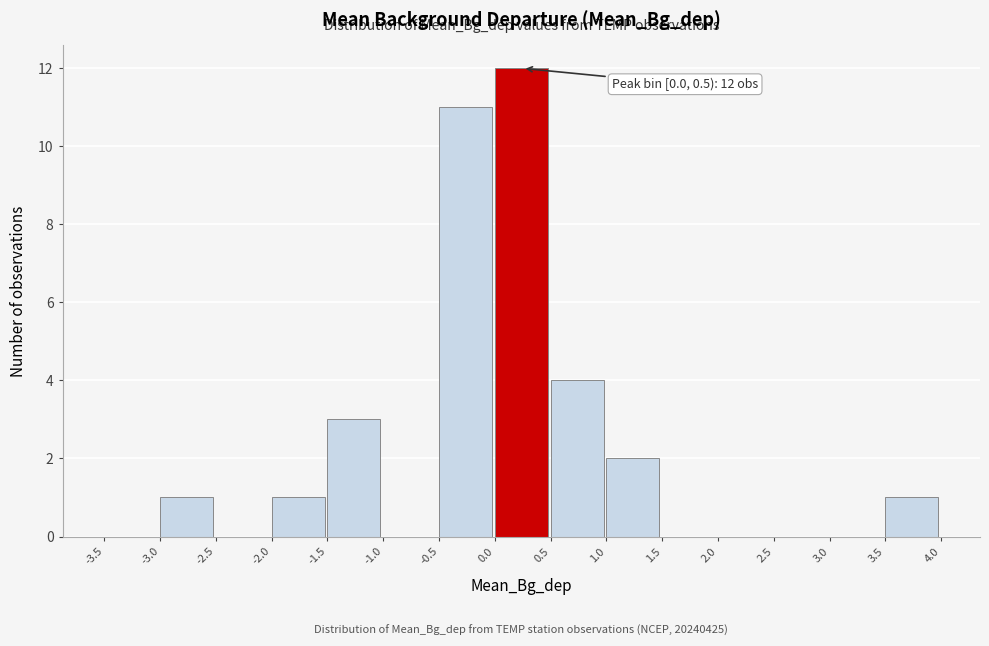

Which range on the x-axis has the tallest bar?

0.0 to 0.5